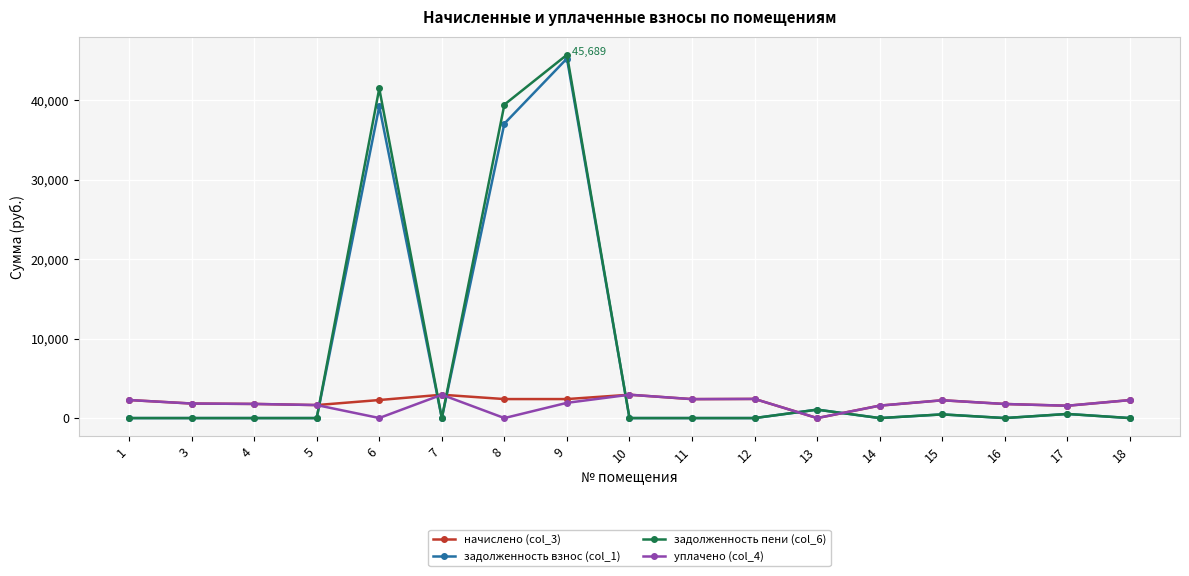

What is the spread (max minus min) of values at 13?

1060.2